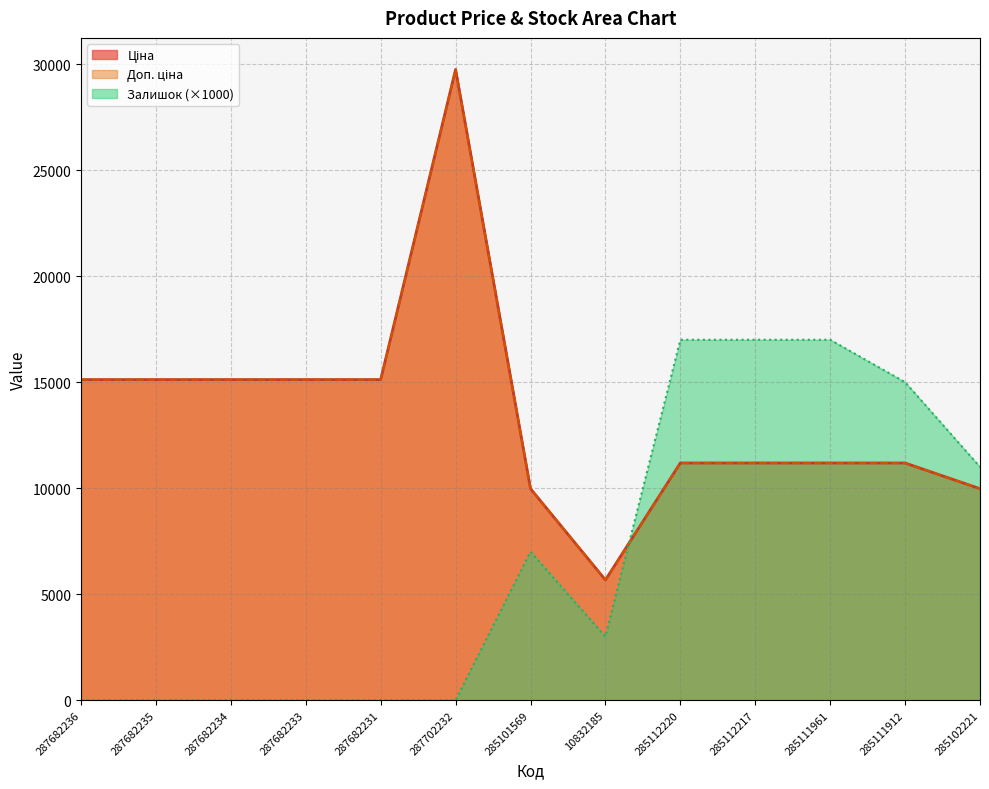

What is the approximate value of Доп. ціна at 287682233?

15120.0